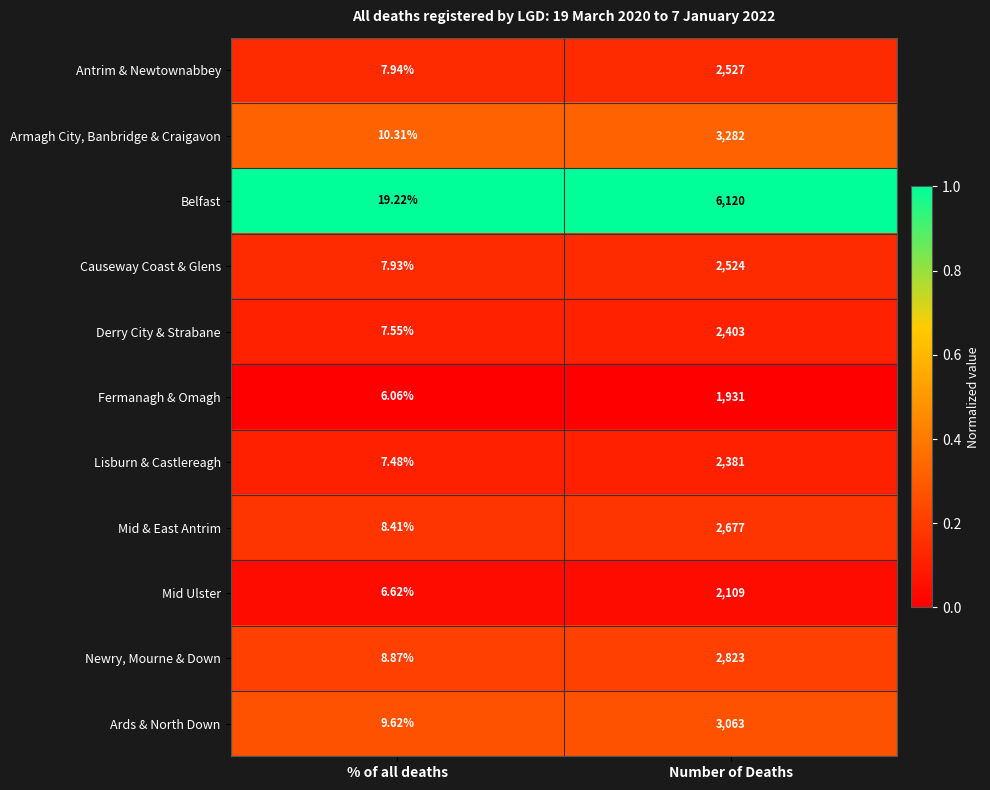

What is the difference between the highest and lowest values at % of all deaths?

13.2